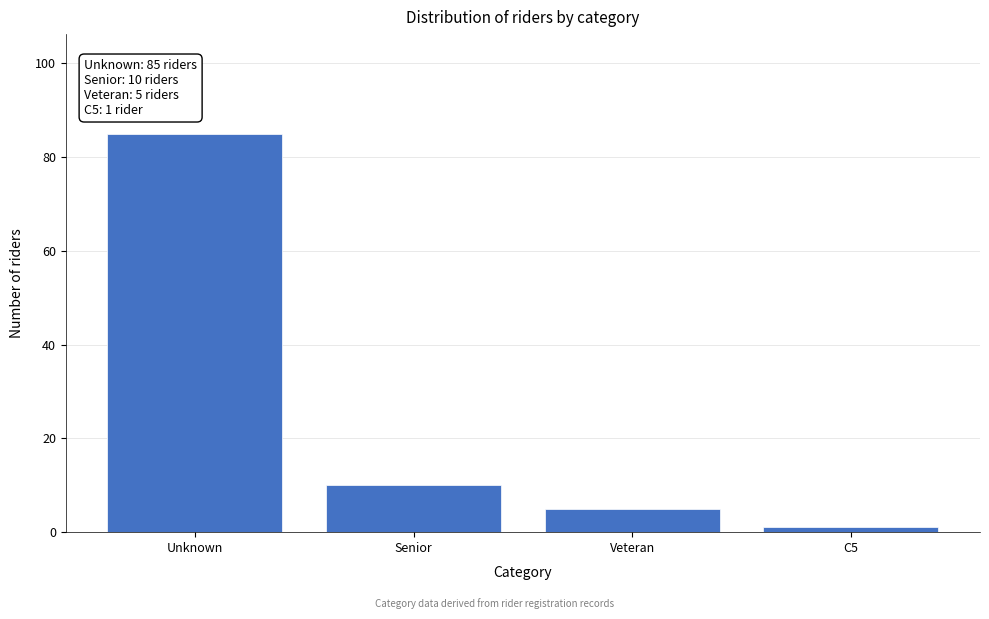

Reading left to right, transcribe all the data shown in this chart.

Unknown=85	Senior=10	Veteran=5	C5=1